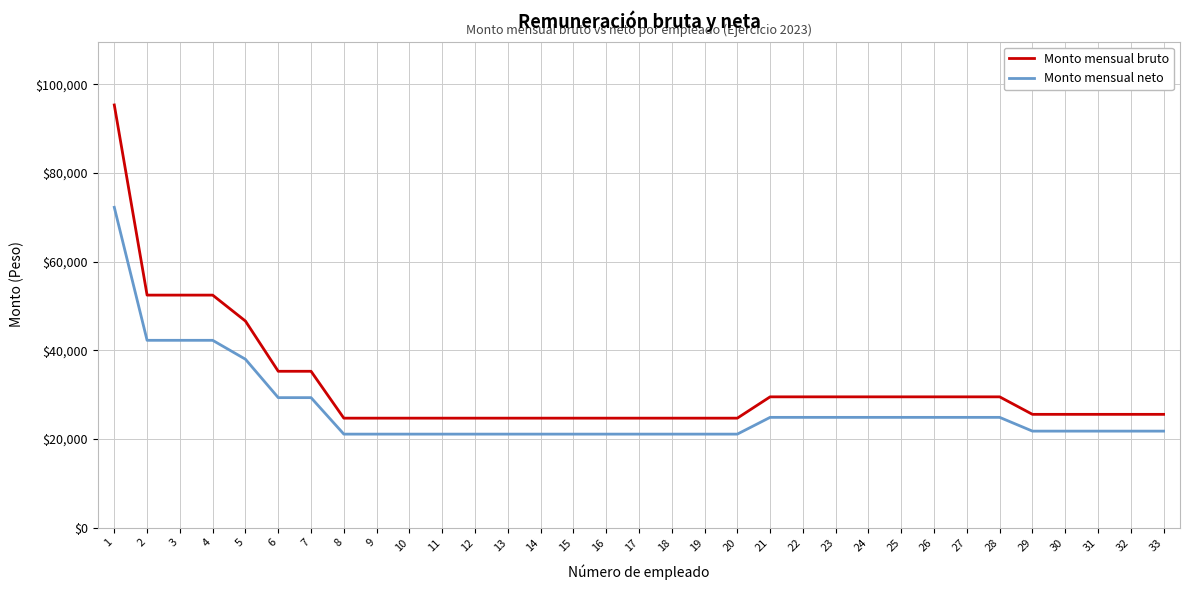

What is the difference between the maximum and minimum values in the Monto mensual bruto series?

70655.0